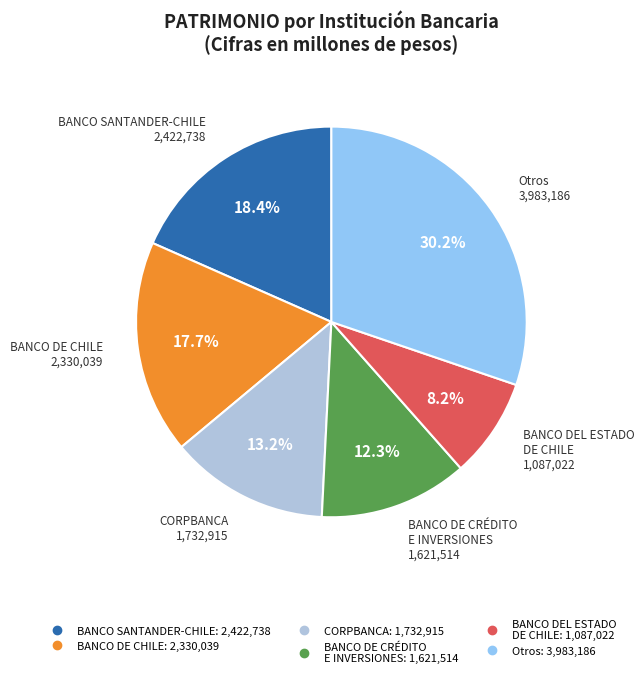

Is there any slice that represents more than half of the pie?

No